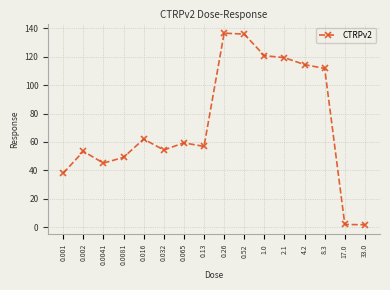

True or false: the data shows 119.4 at 2.1.

True